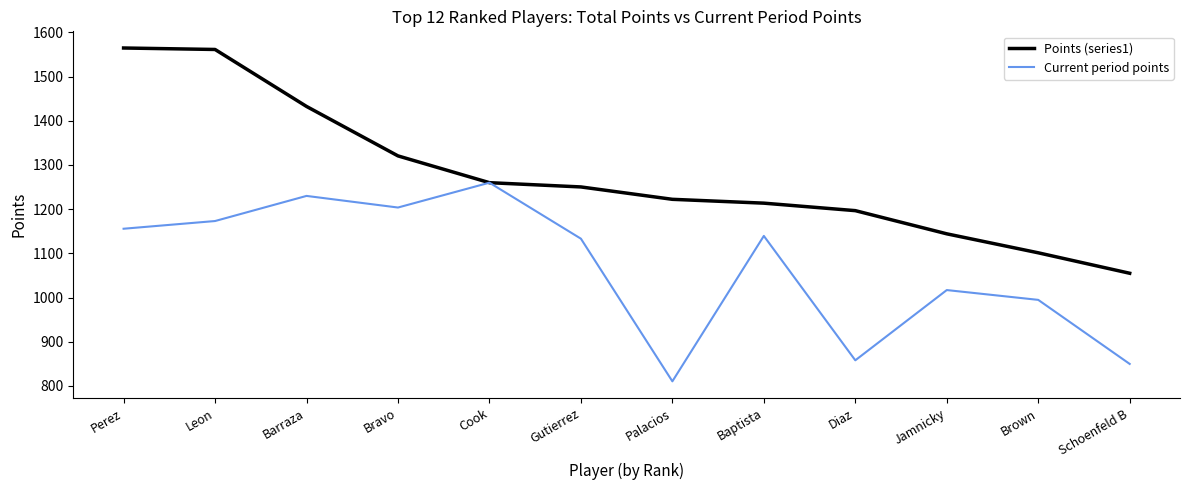

The value of Current period points at Leon is 541.1. True or false?

False